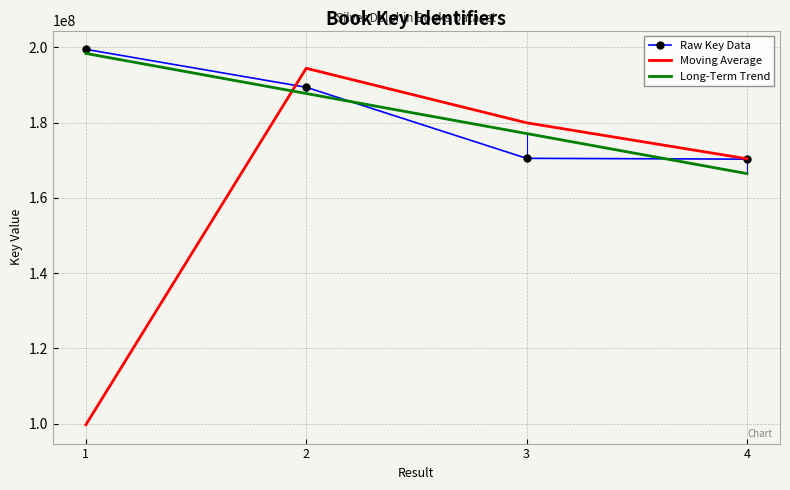

Which series has the largest range (max minus min)?

Moving Average